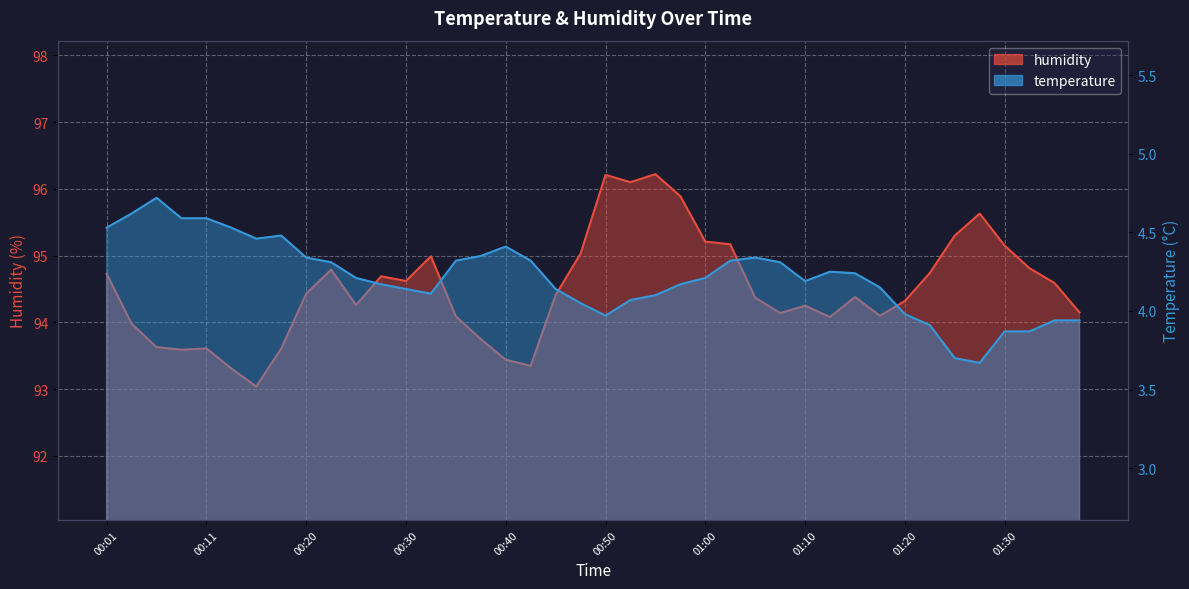

How many values in the humidity series exceed 94?

30